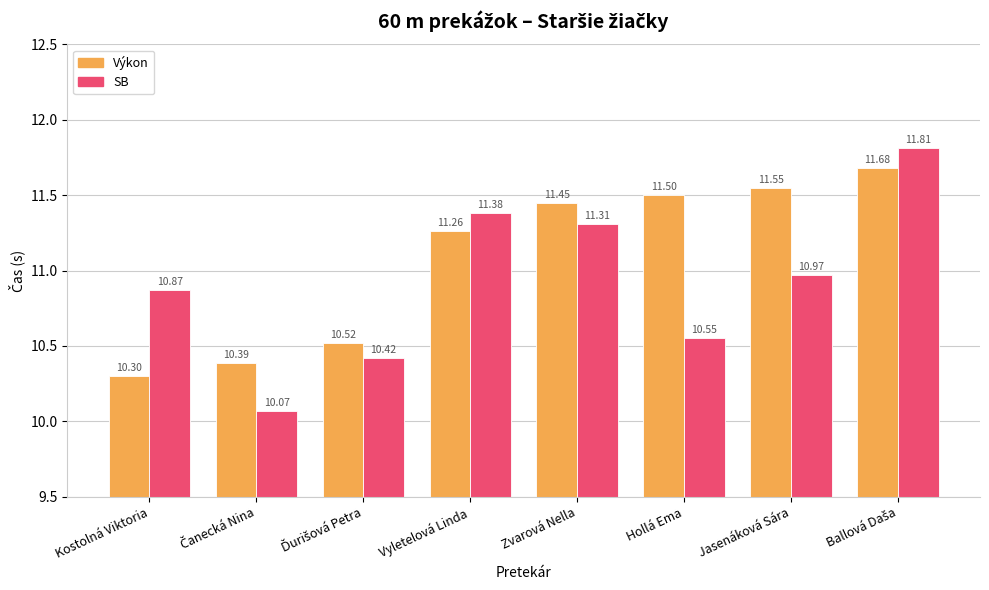

What position from the right is Kostolná Viktoria?

8